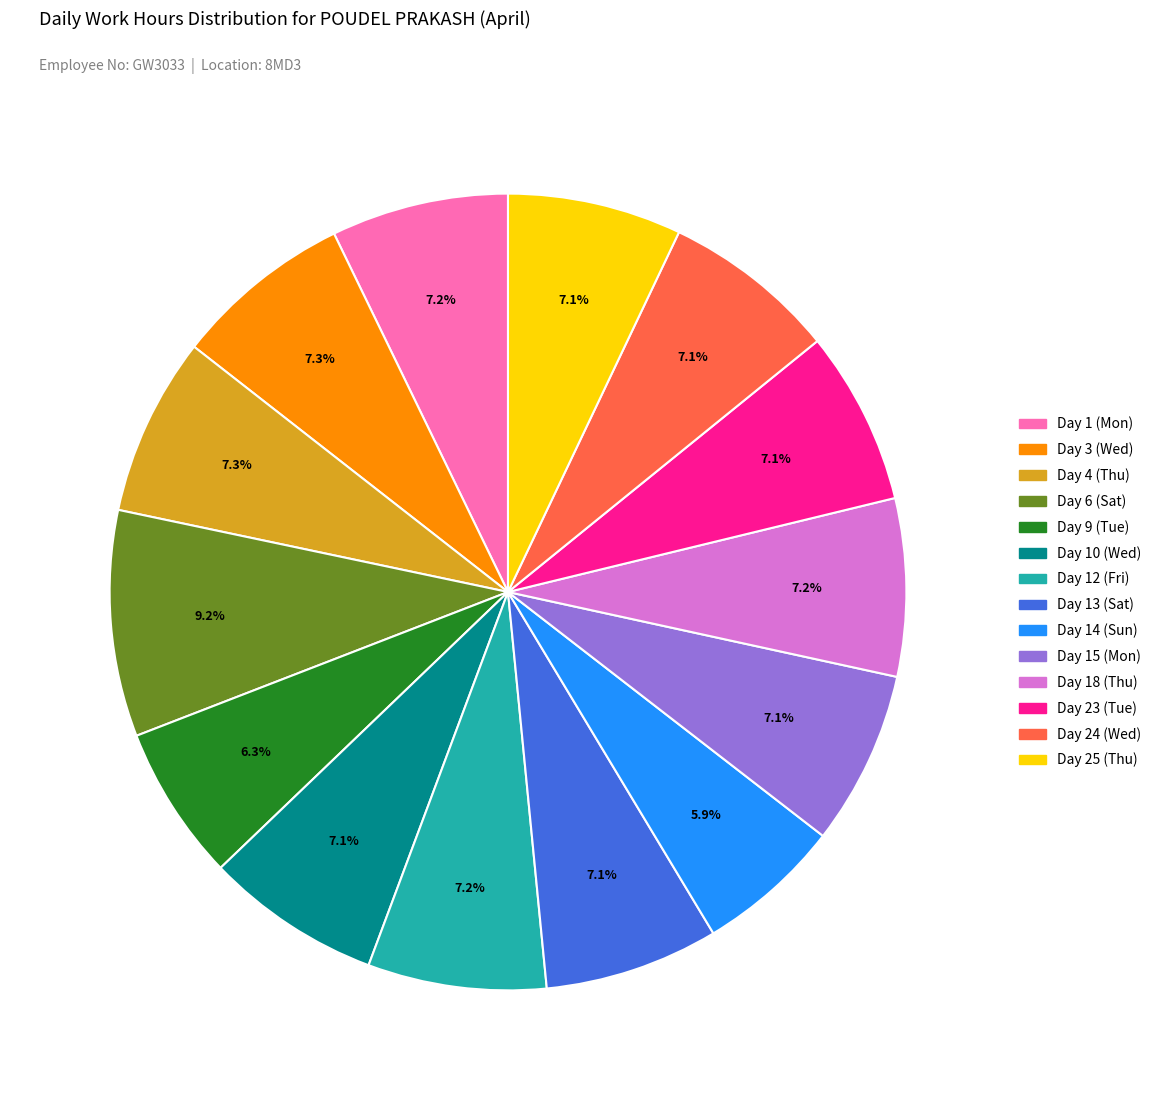

Which category has the biggest portion of the pie?

Day 6 (Sat)